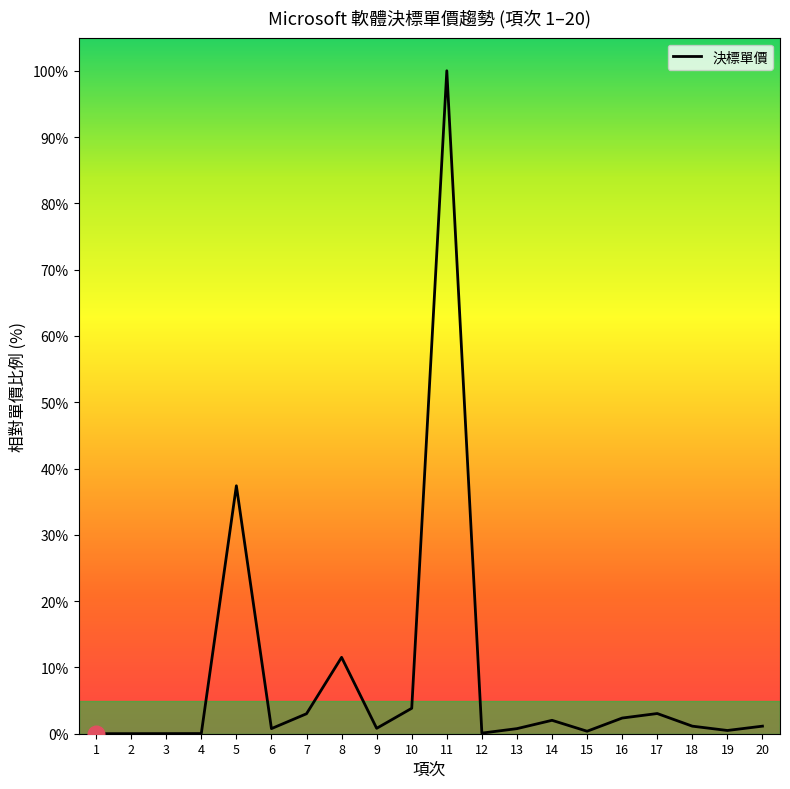

Where does the data first go above 1?

5